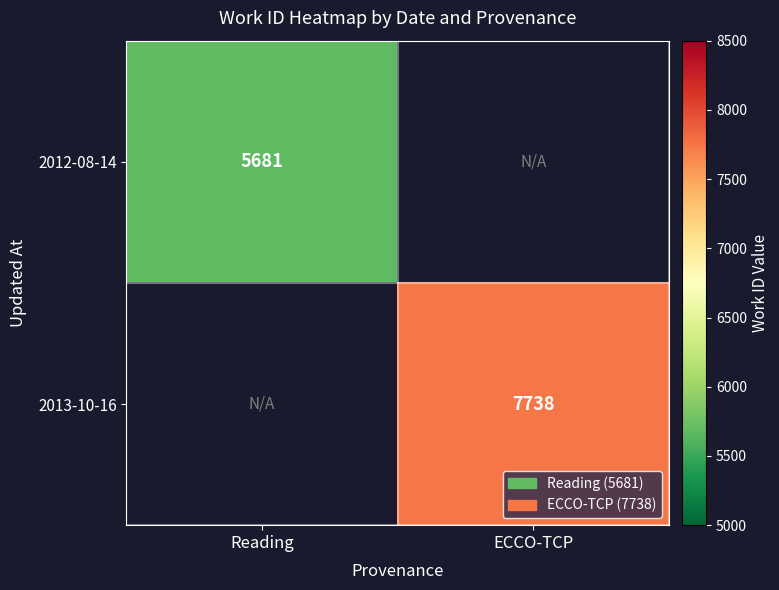

True or false: 2013-10-16 has a value of 10798 at ECCO-TCP.

False